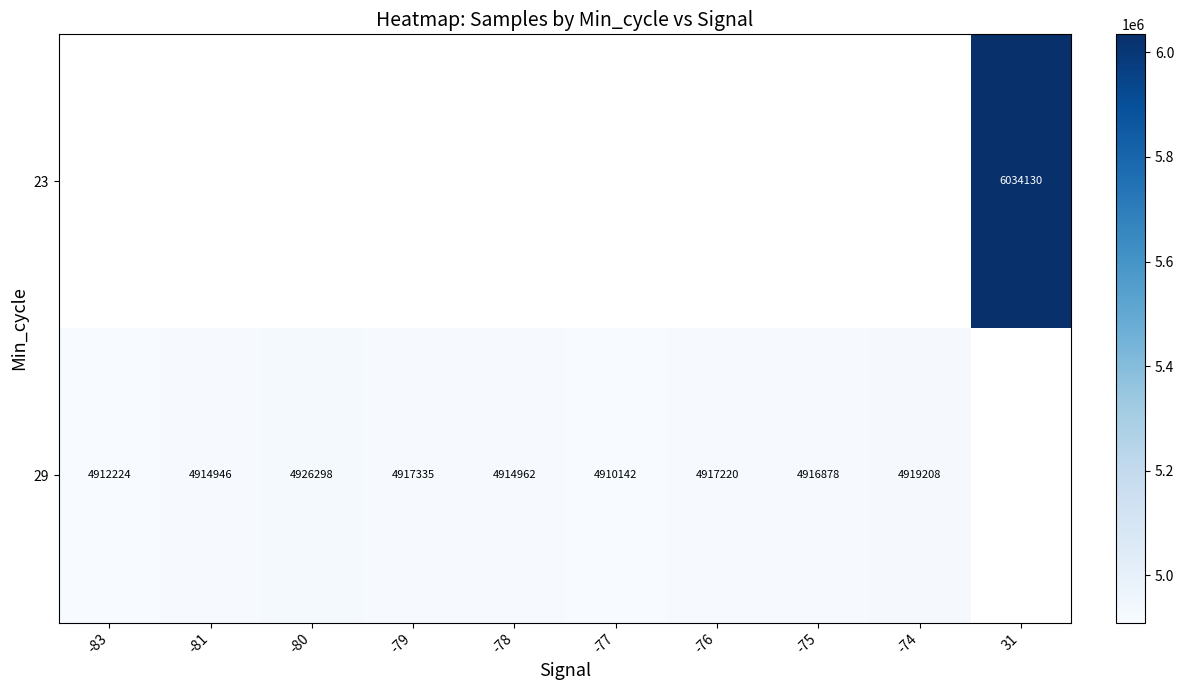

How many positive values does the 29 series have?

9